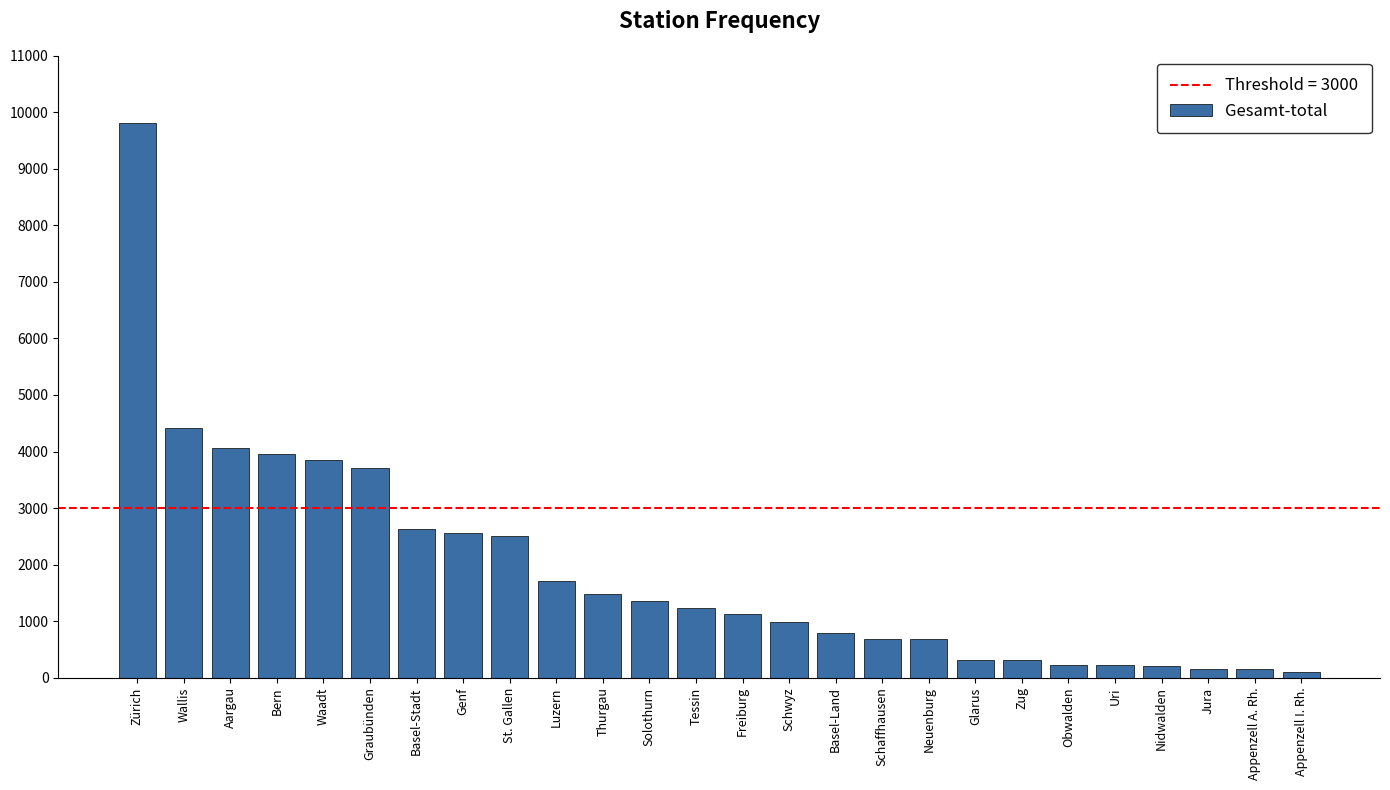

What is the sum of all values?

49238